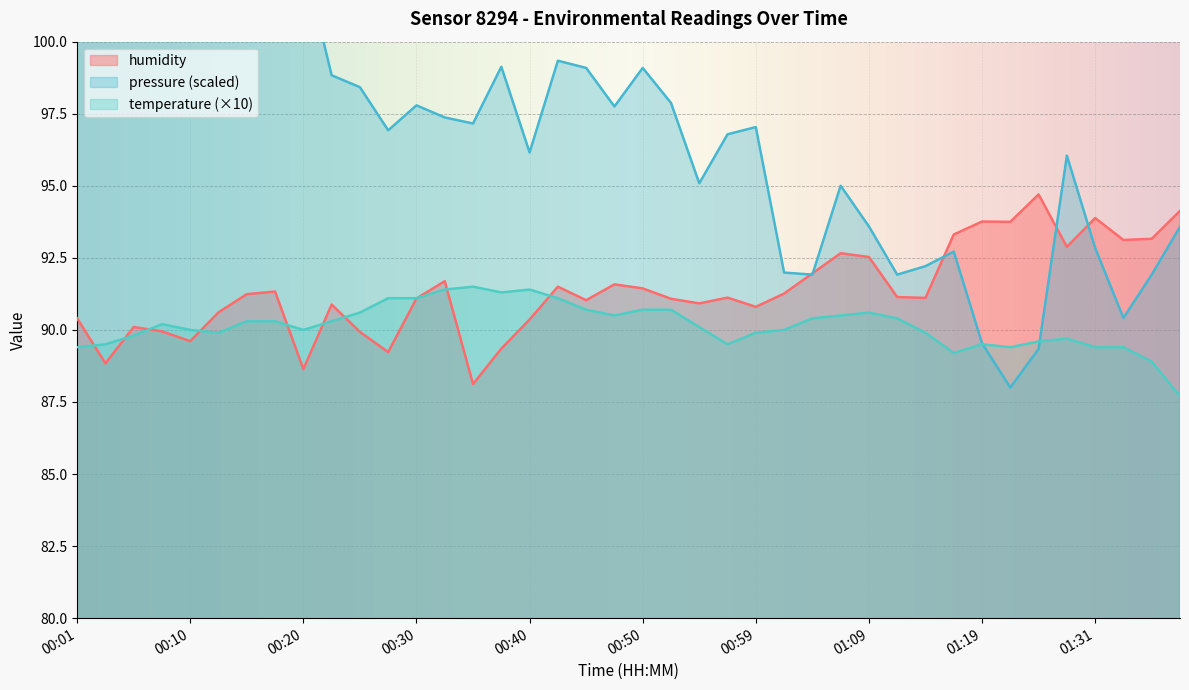

What is the maximum value for temperature (×10)?

91.5